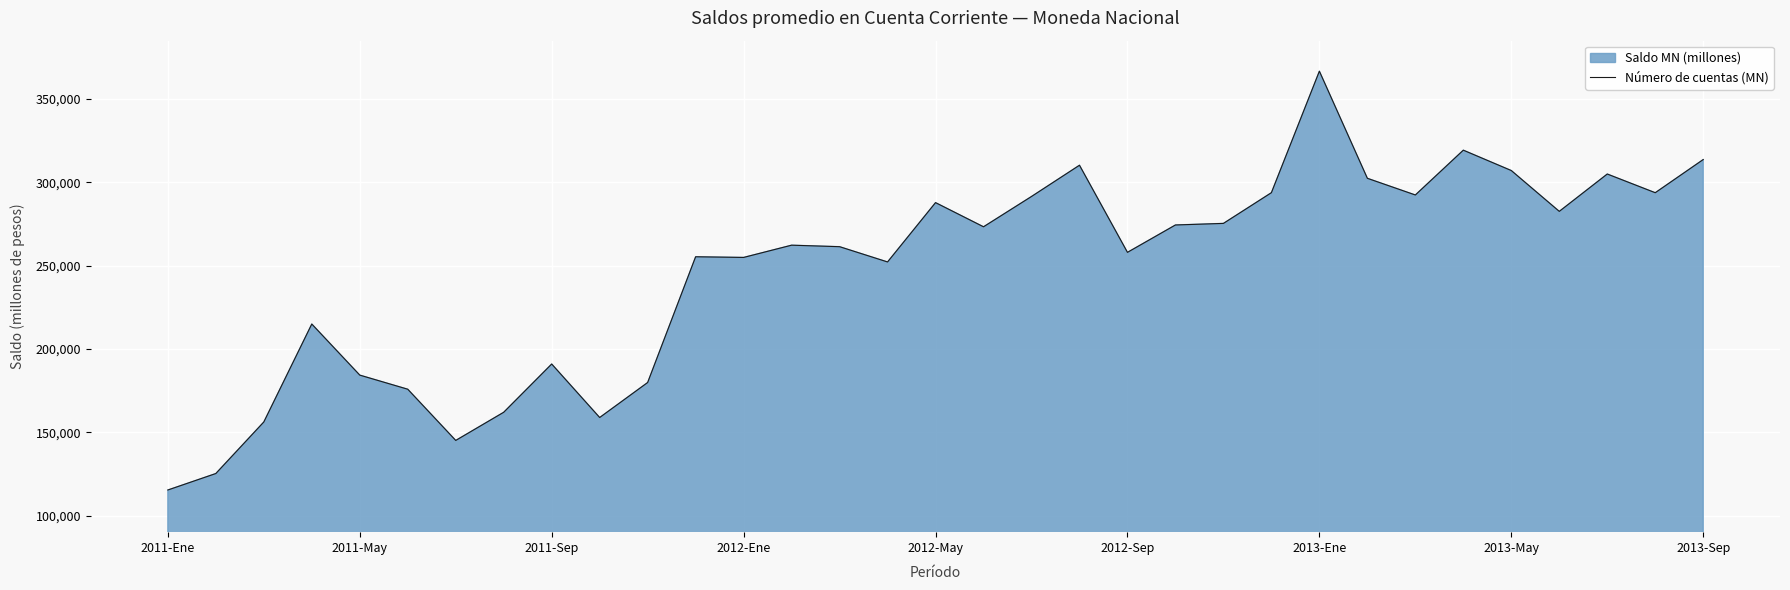

How many categories are shown in the chart?

33